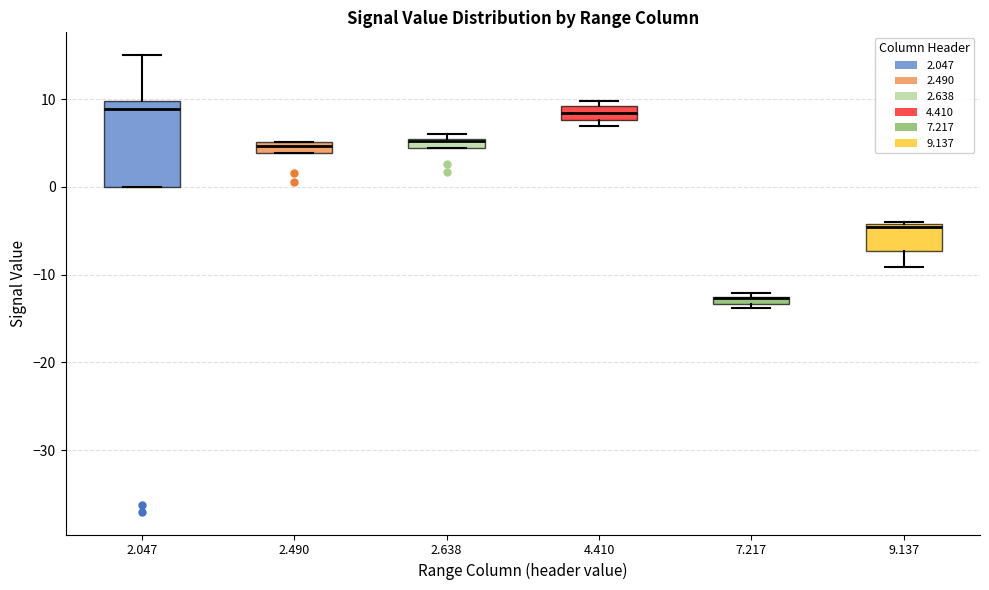

Which box is the tallest, from its lower edge to its upper edge?

2.047